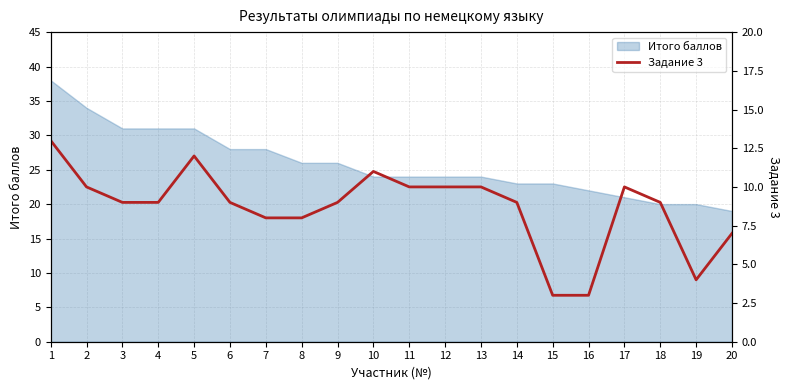

What is the highest value of the Итого баллов series?

38